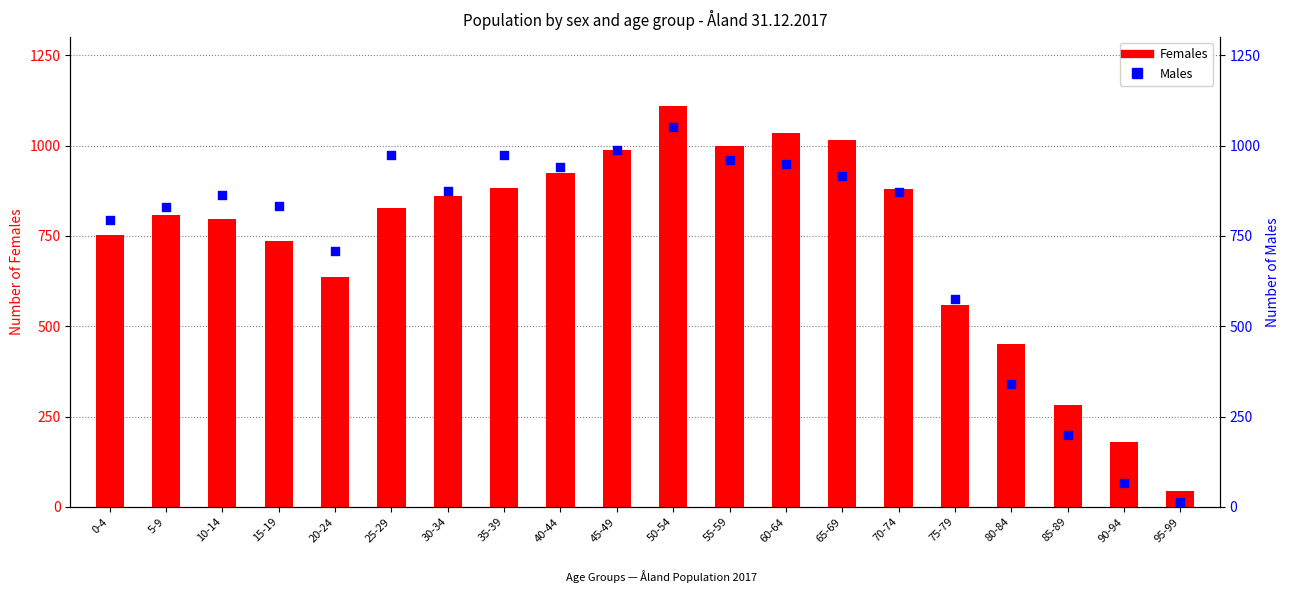

Which series reaches the minimum Y coordinate?

Males